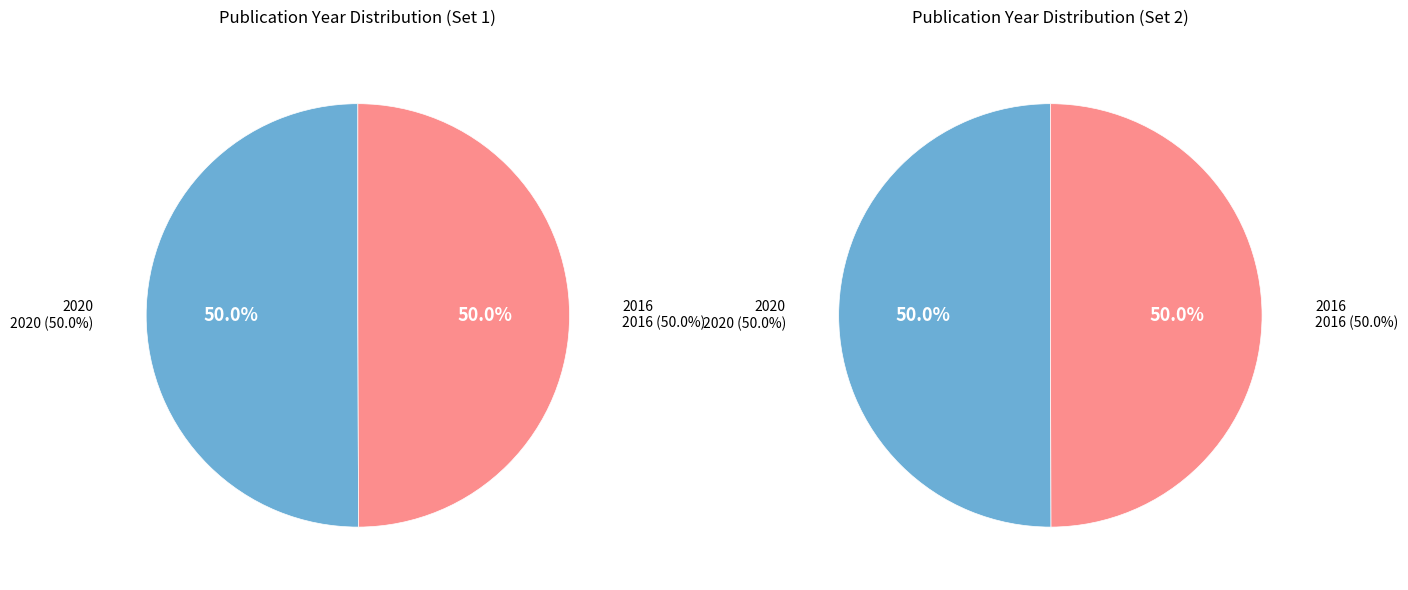

Is it true that 2016 is 63% of the pie?

False